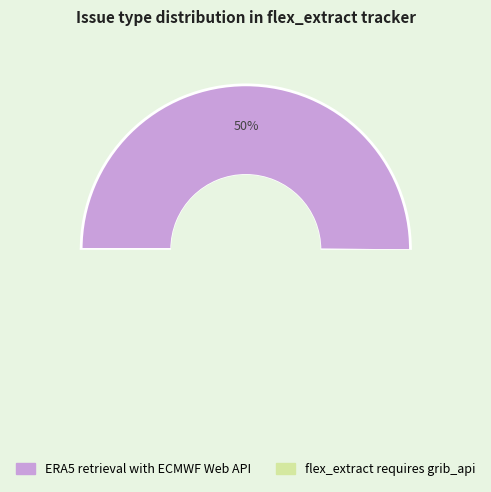

Rank the categories by value from lowest to highest.

flex_extract requires grib_api, ERA5 retrieval with ECMWF Web API